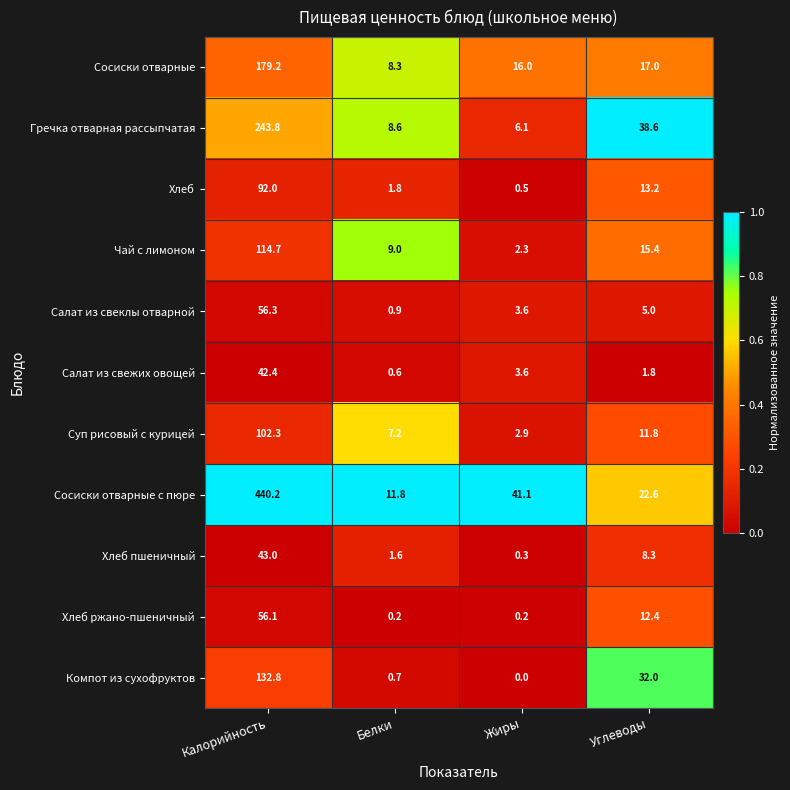

Which series has the widest spread of values?

Сосиски отварные с пюре